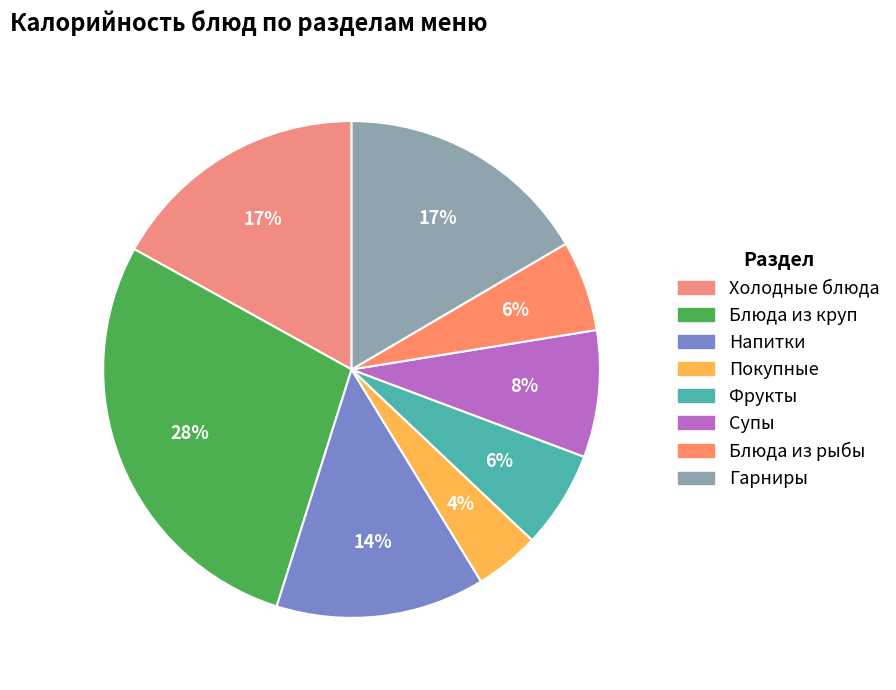

To the nearest percent, what is the difference between the Блюда из круп and Супы slice percentages?

20%